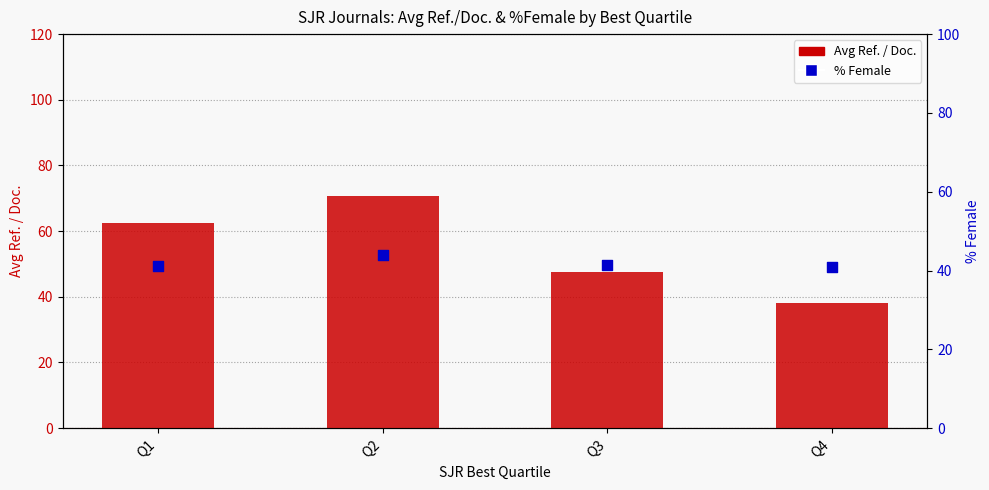

At how many categories does at least one series exceed 66?

1